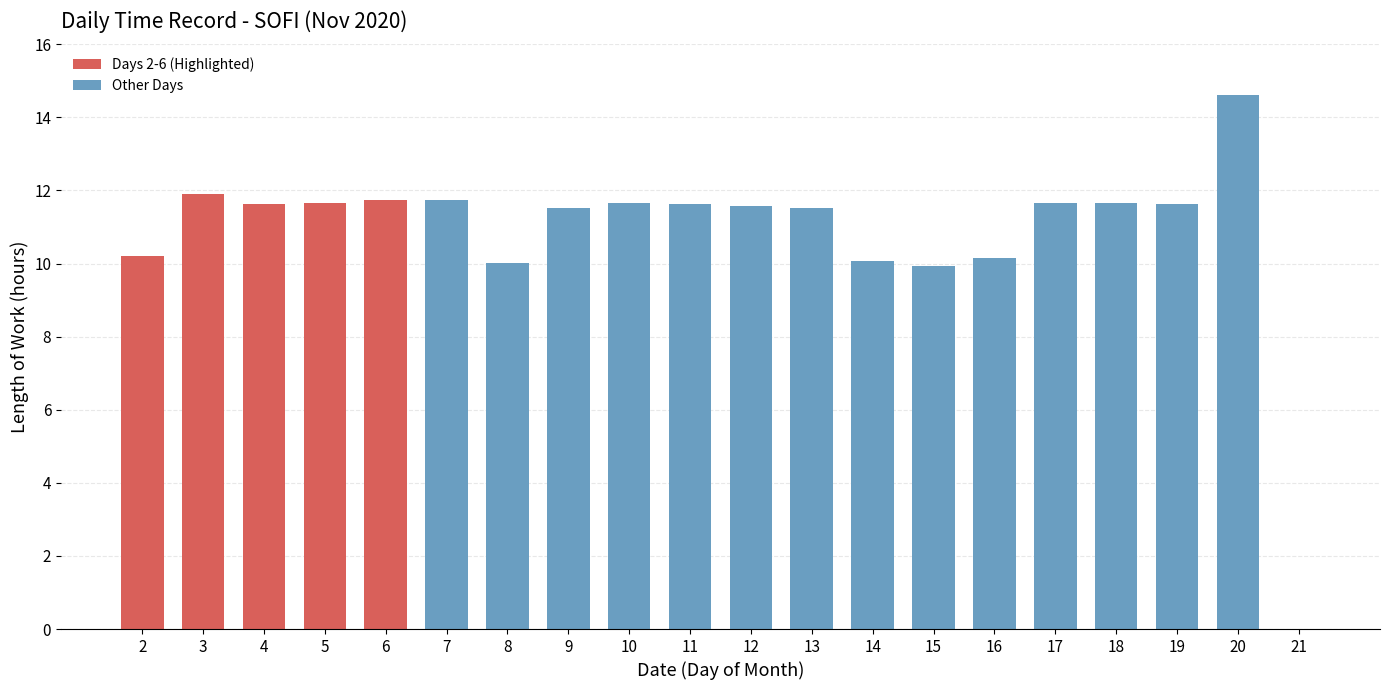

What is the change in value from 5 to 7?

+0.1